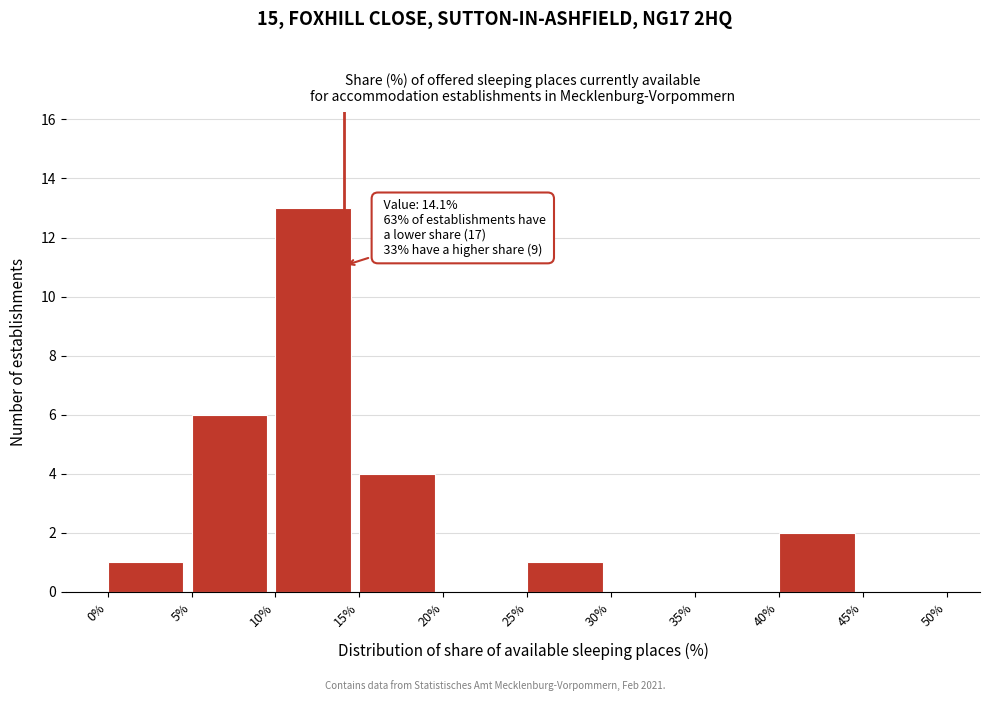

Which range on the x-axis has the tallest bar?

10% to 15%